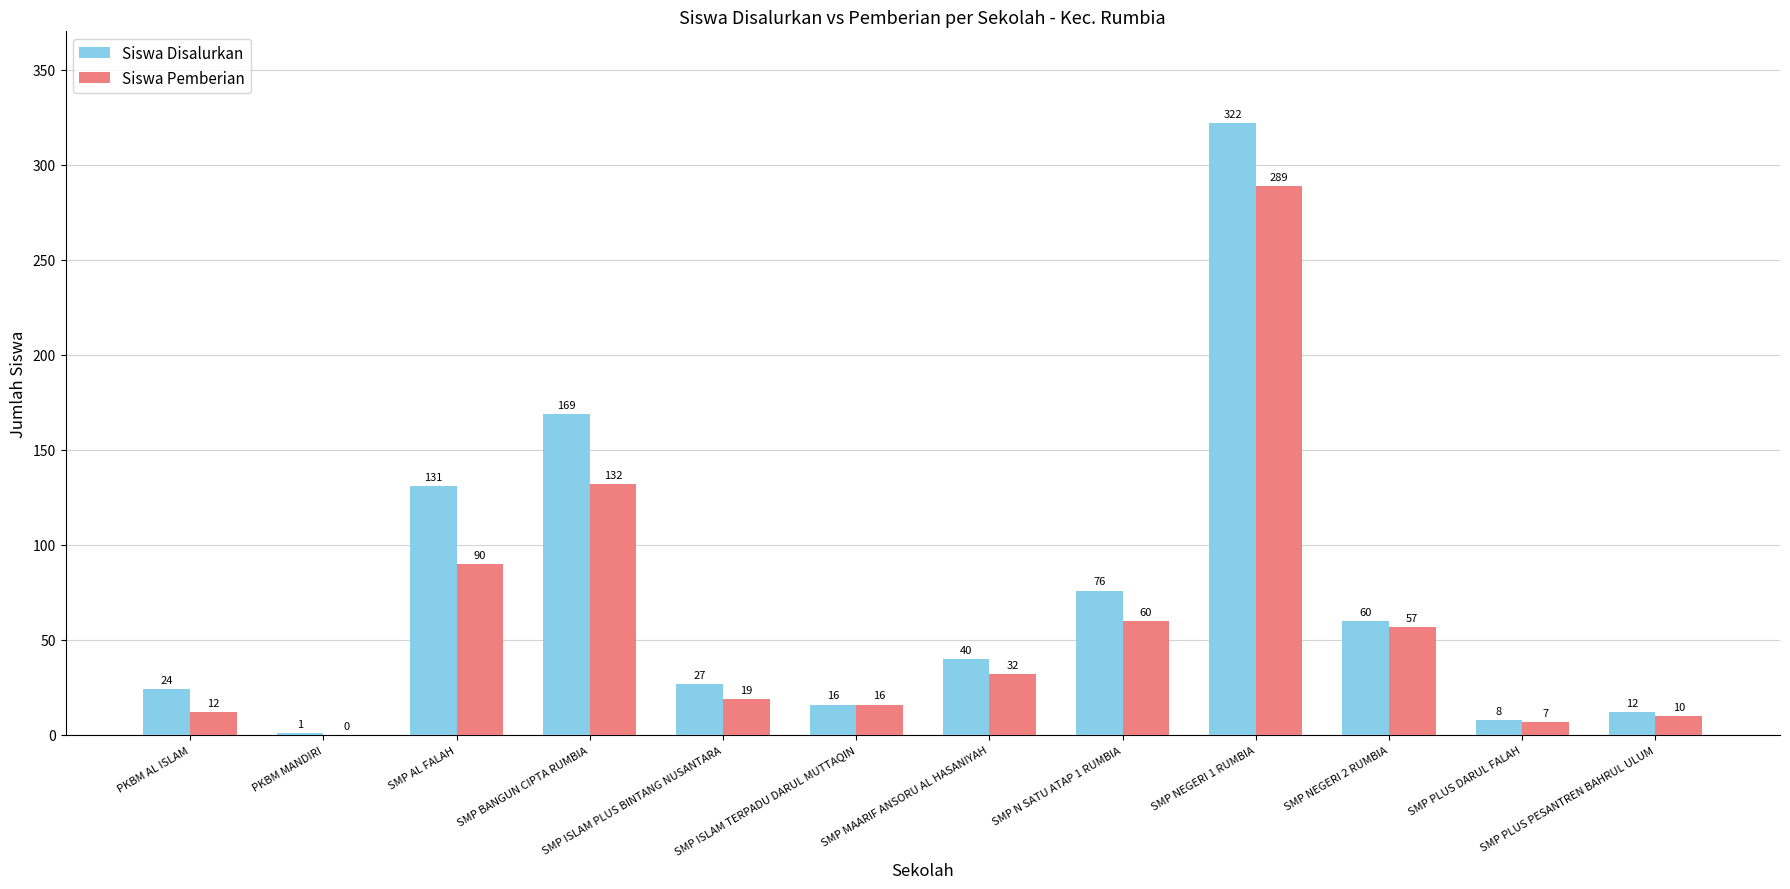

The Siswa Disalurkan series shows 11 at SMP MAARIF ANSORU AL HASANIYAH. True or false?

False